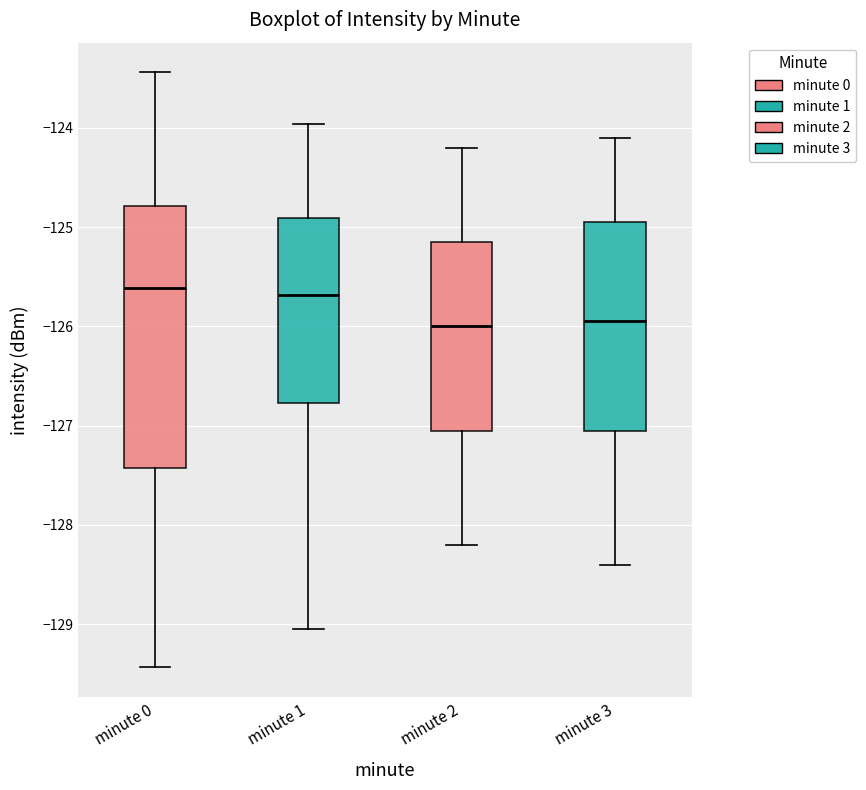

Where is the upper edge of the box for minute 3 on the y-axis? The values are not printed on the chart, so give them approximately, as read against the axis.

-124.9